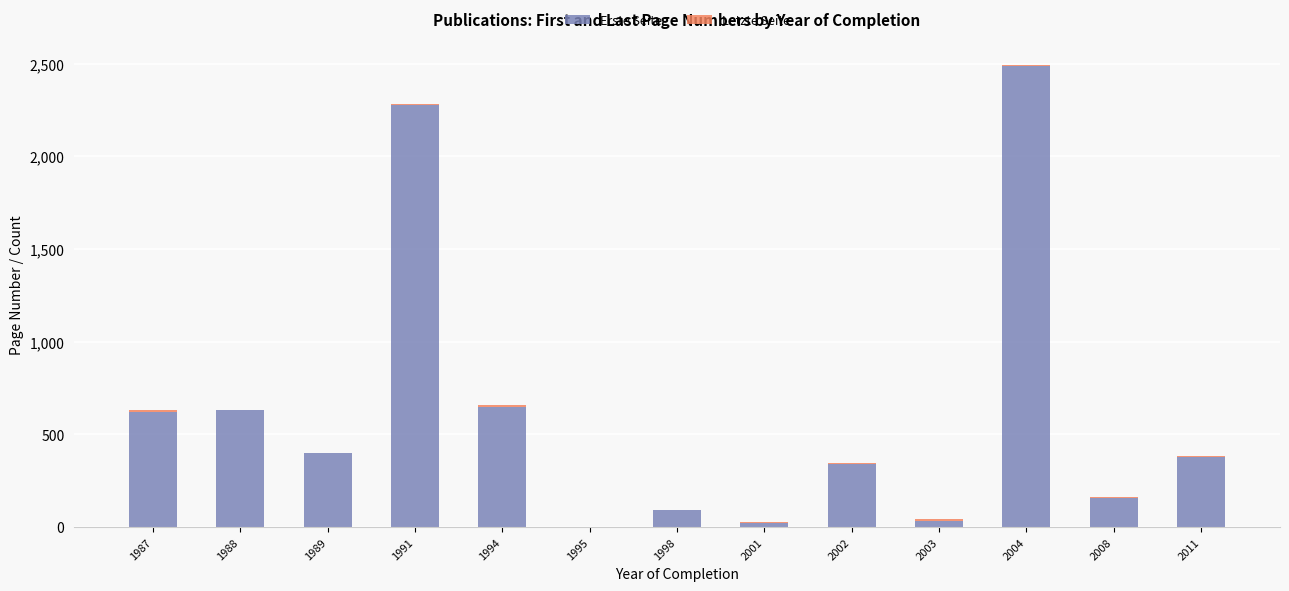

At which category is the sum across all series the highest?

2004